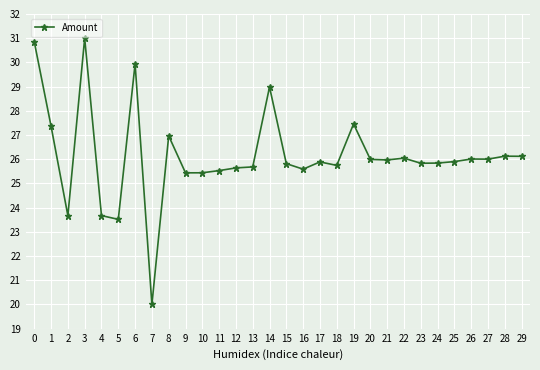

Is this an area chart (filled region under the line)?

No